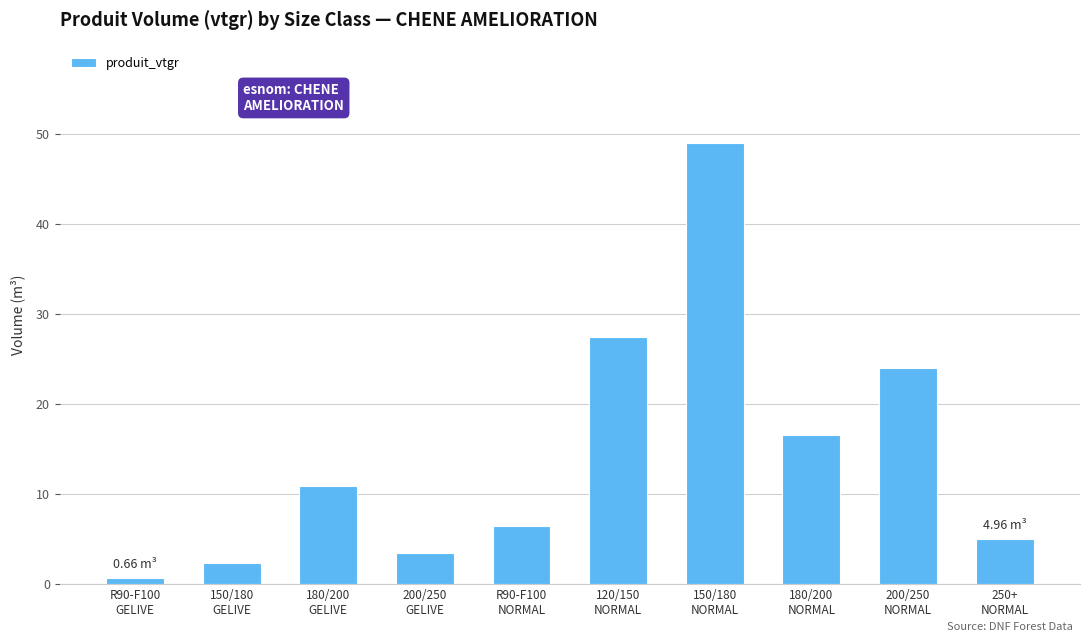

At which category does the chart reach its peak across all series?

150/180
NORMAL